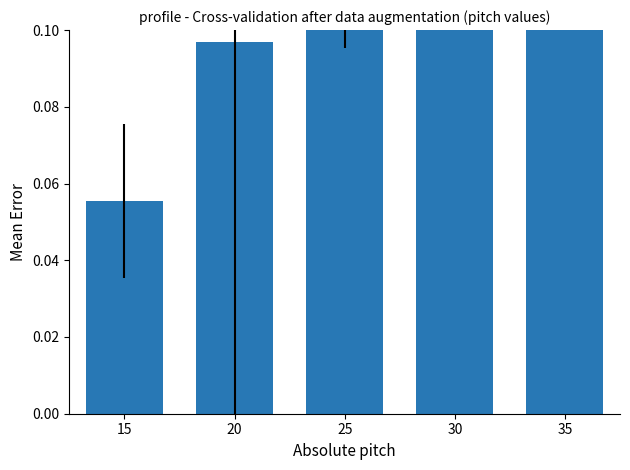

Rank the categories by value from highest to lowest.

35, 30, 25, 20, 15